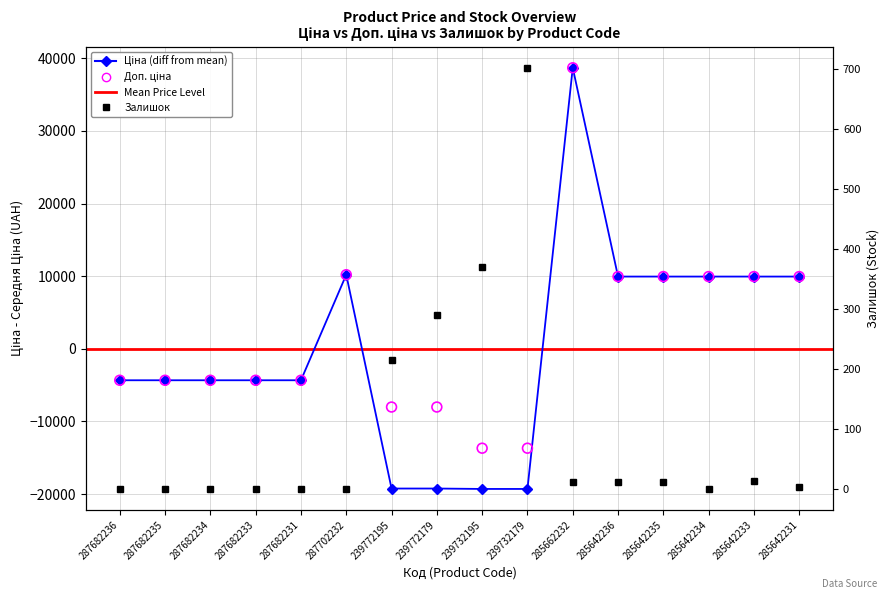

Which series has the widest spread of Y values?

Ціна